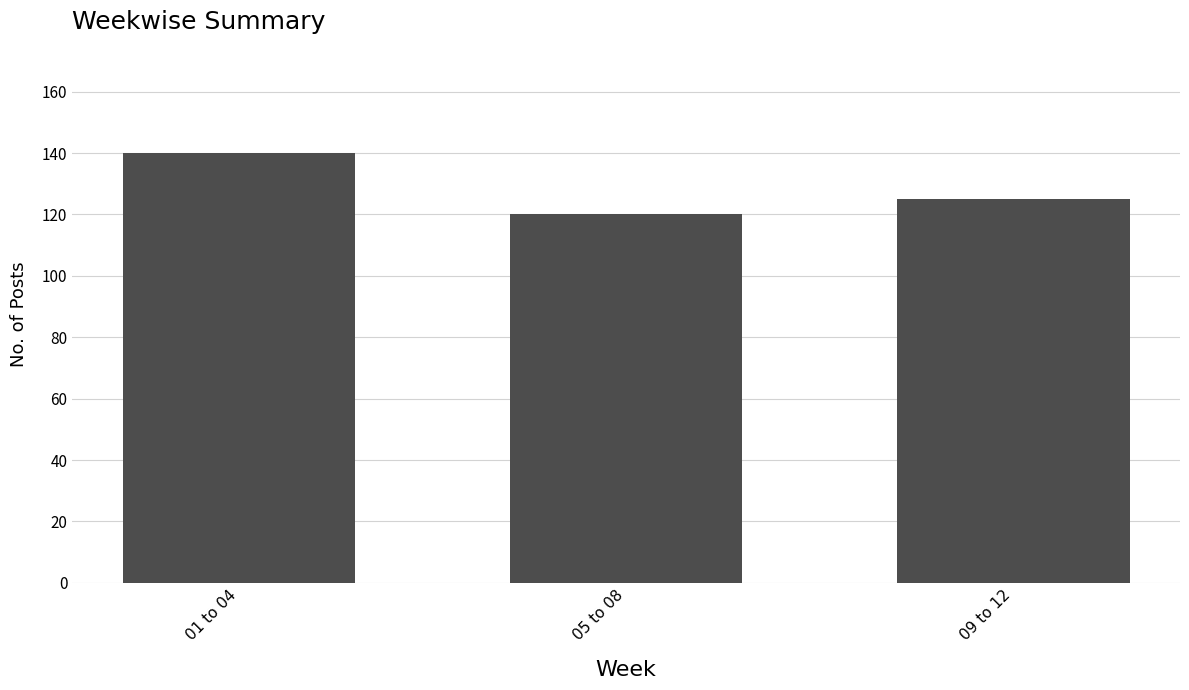

What value does the data have at 05 to 08?

120